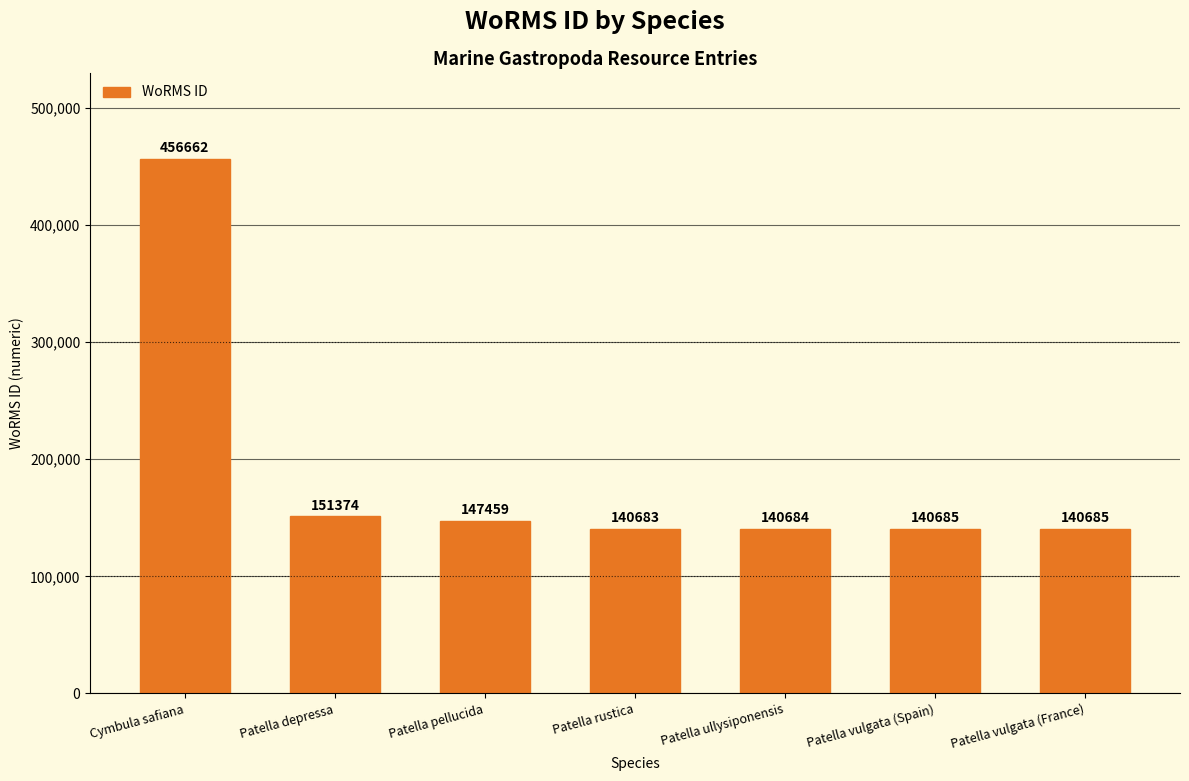

What is the sum of all values?

1318232